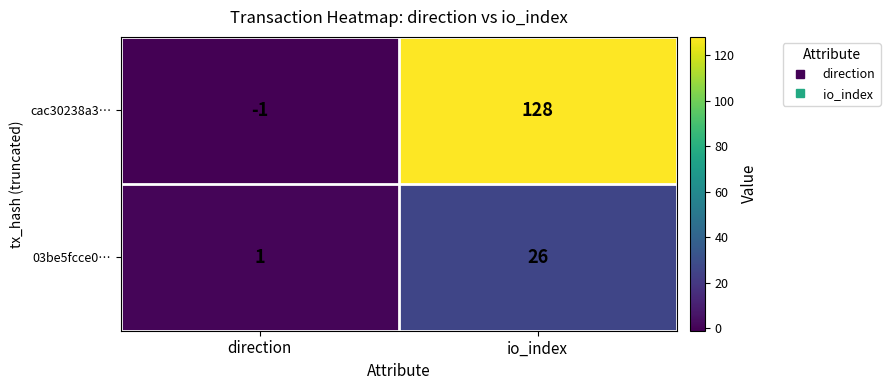

How many negative values does the cac30238a3… series have?

1